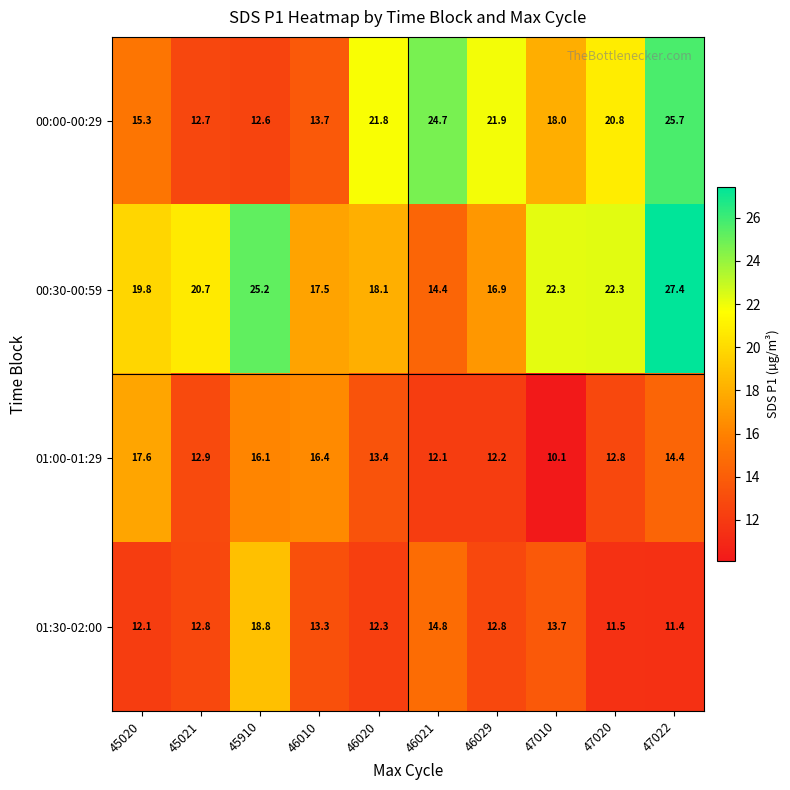

Which series has the largest total across all categories?

00:30-00:59